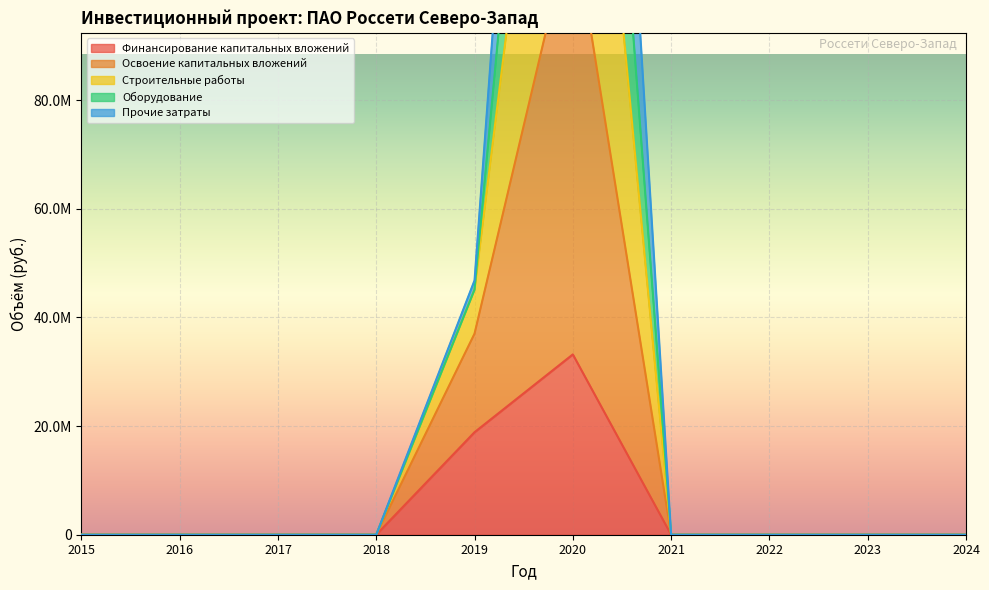

How many positive values does the Оборудование series have?

2